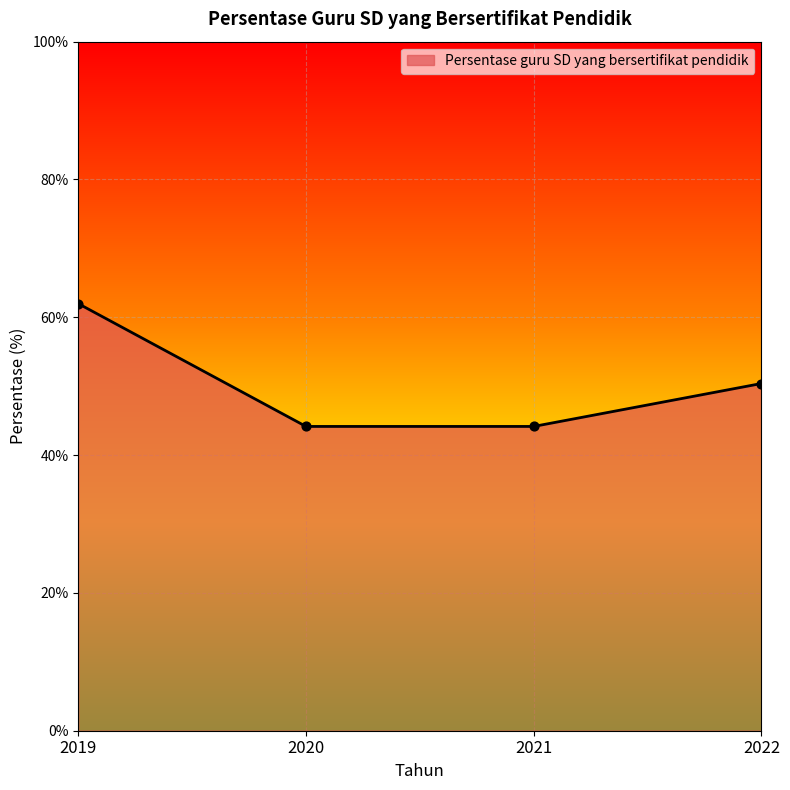

Between 2022 and 2019, which is larger?

2019